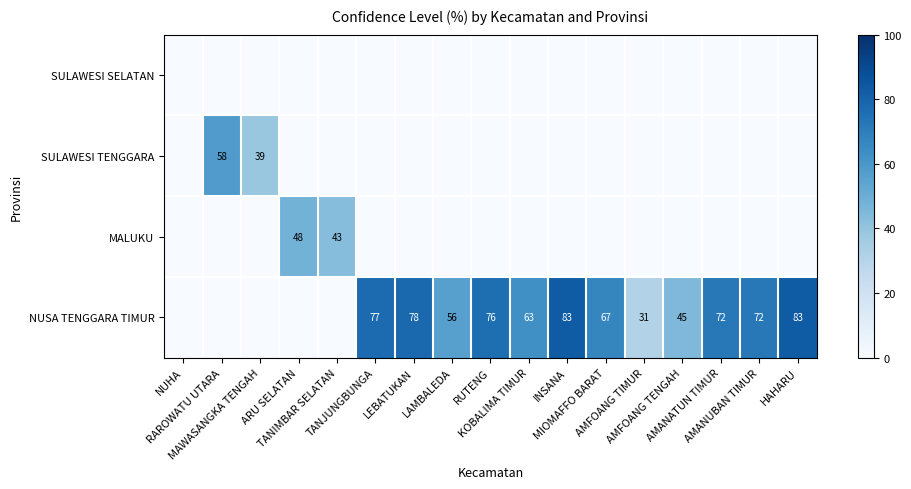

How many data points does each series have?

17